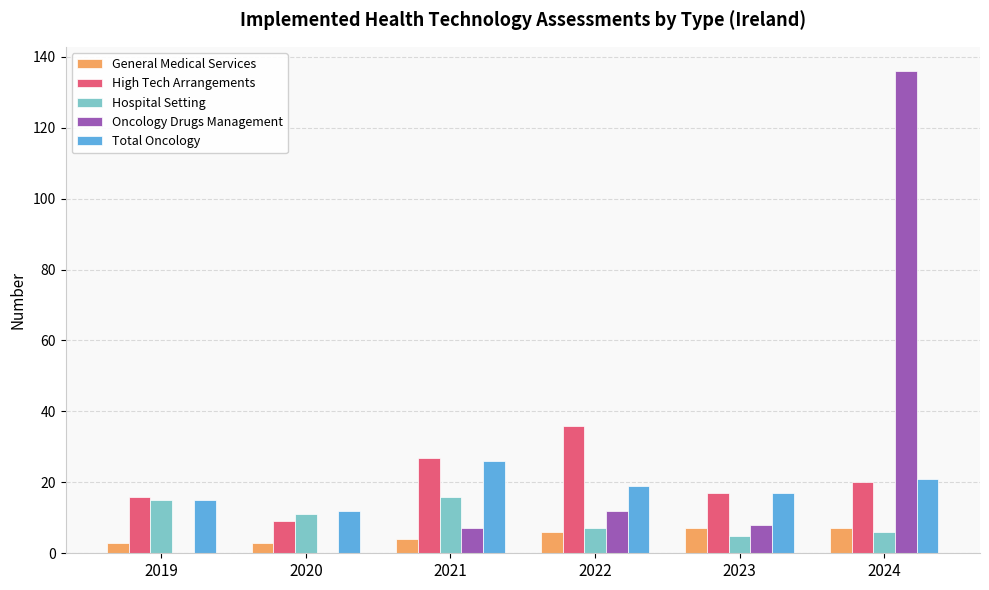

What is the total value across all series at 2019?

49